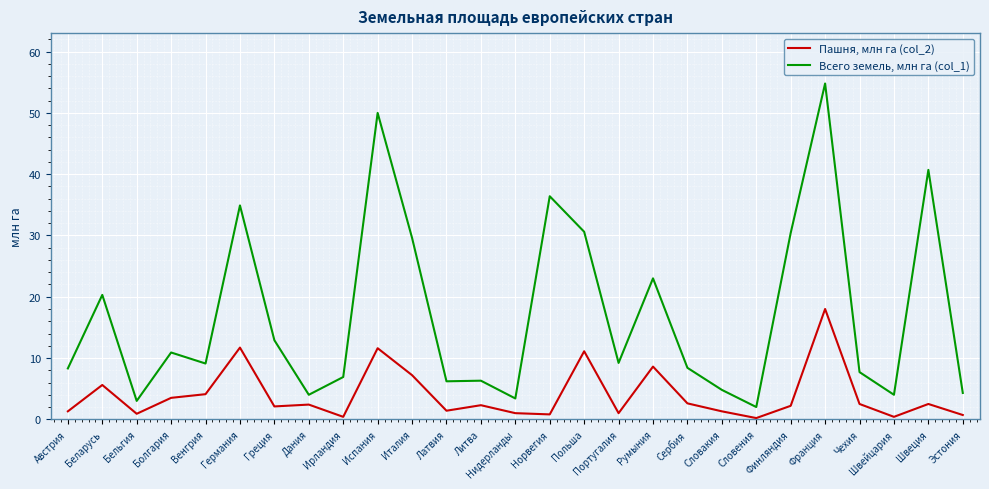

What is the total value across all series at Болгария?

14.4